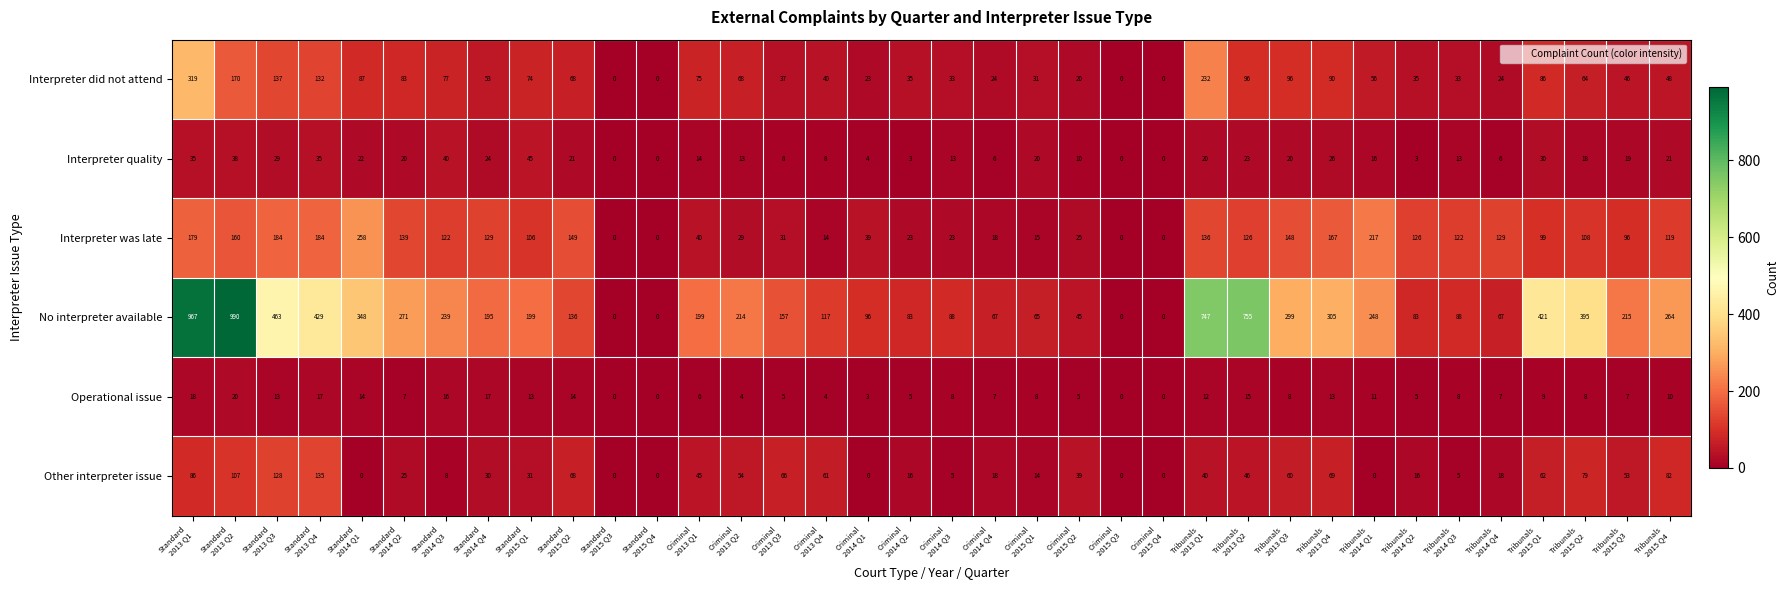

How many categories are shown in the chart?

36